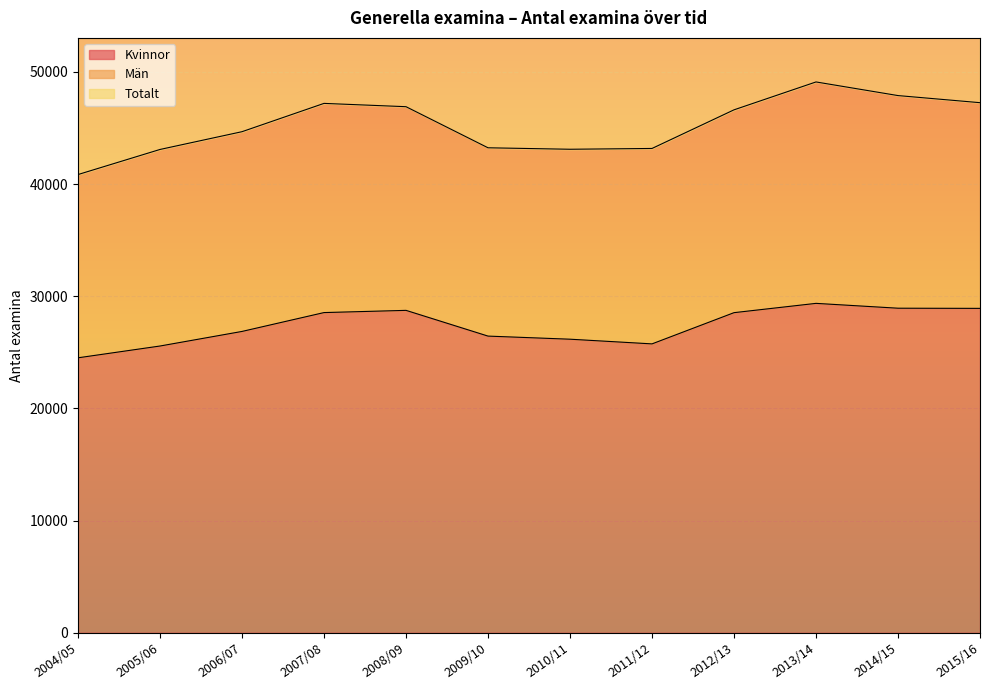

The value of Kvinnor at 2008/09 is 16791. True or false?

False